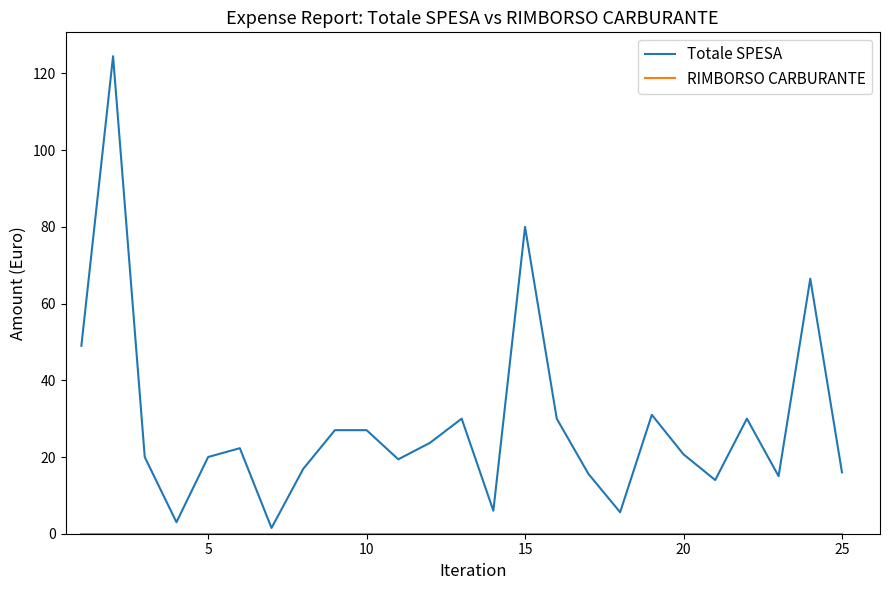

Which series has the largest total across all categories?

Totale SPESA